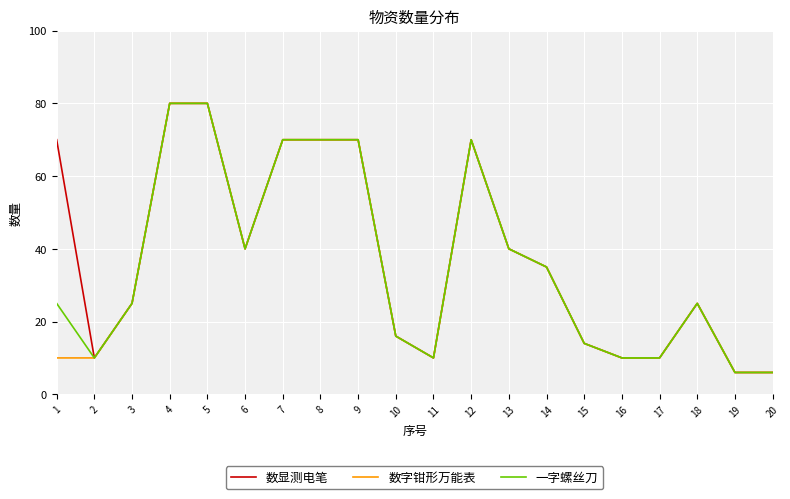

What is the total value across all series at 15?

42